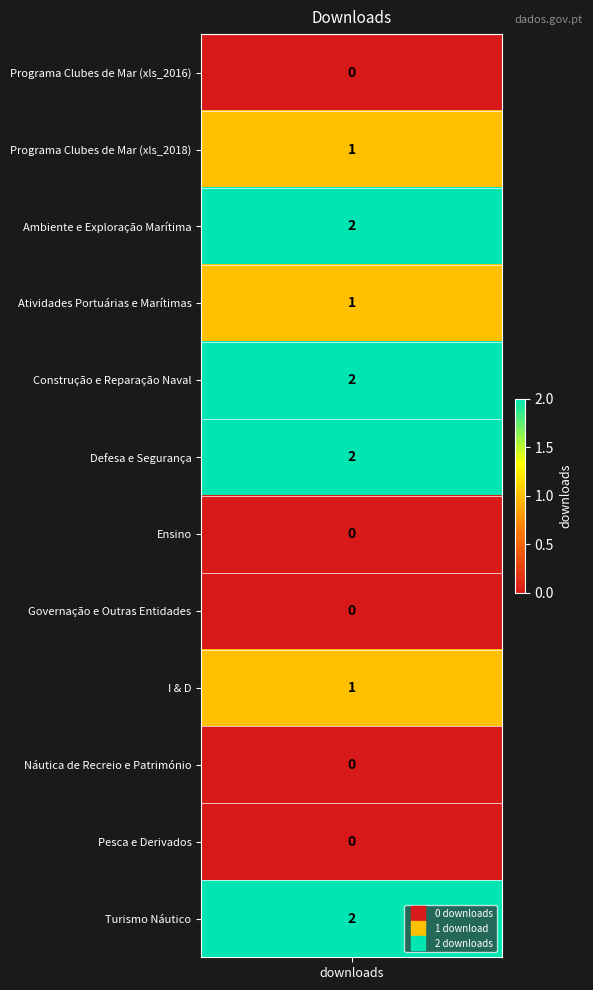

What is the sum of all values?

11